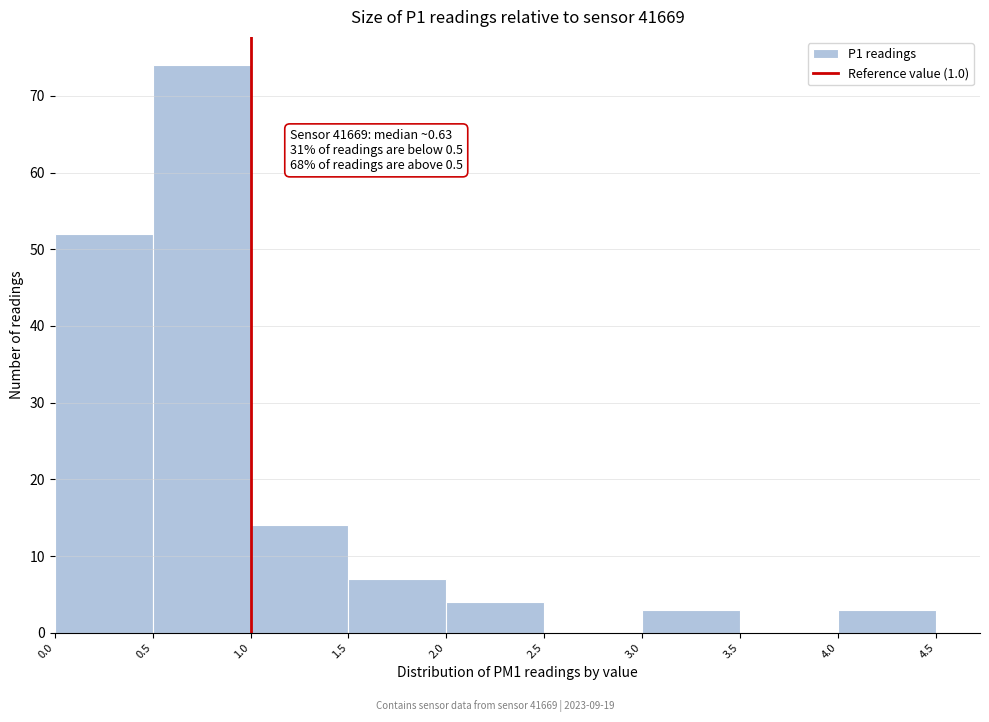

Which range on the x-axis has the tallest bar?

0.5 to 1.0